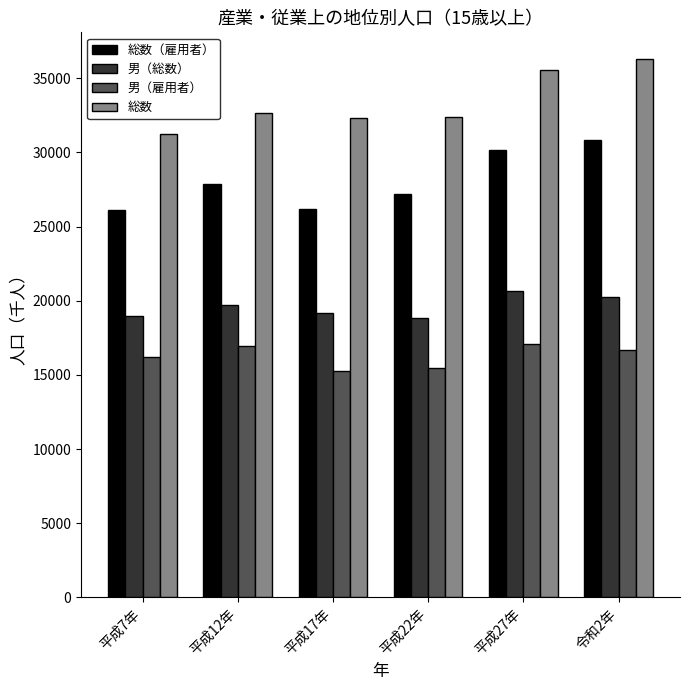

Where is 総数（雇用者） nearest to the value 28482?

平成12年